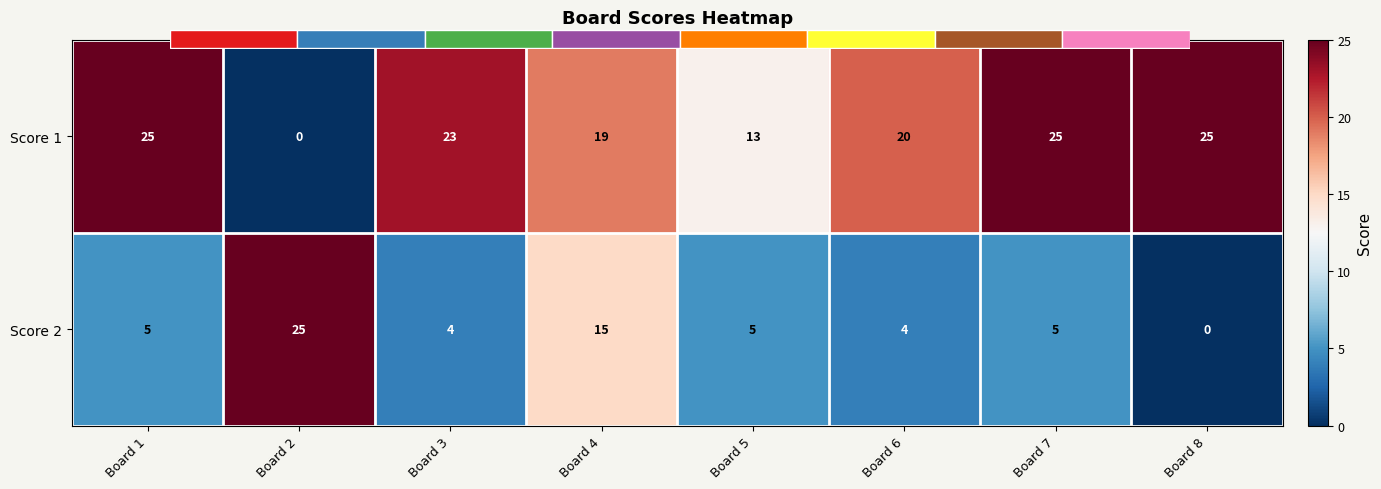

What is the total value across all series at Board 2?

25